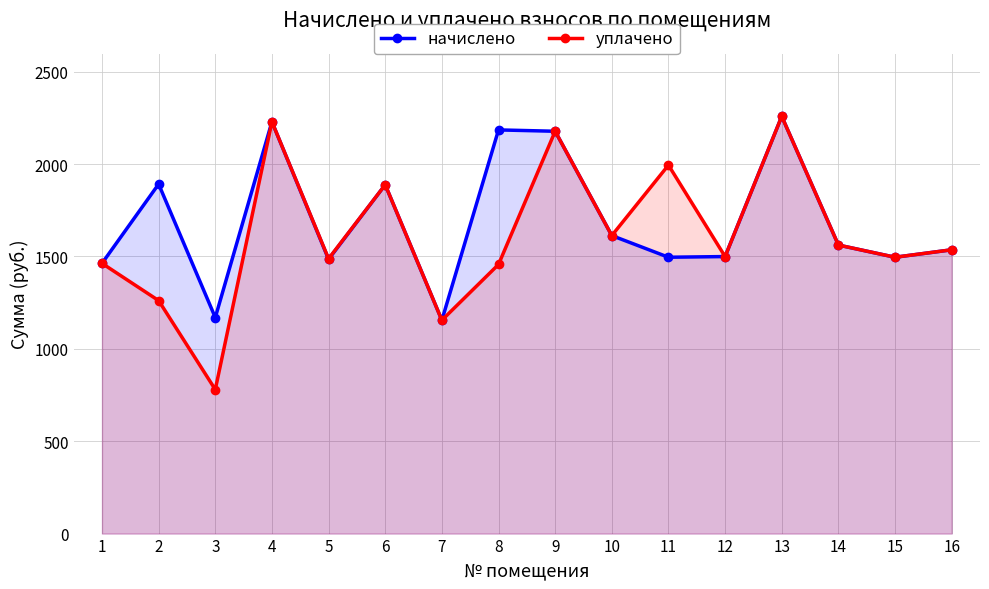

What is the value of the уплачено point at the 9th from the left?

2177.6